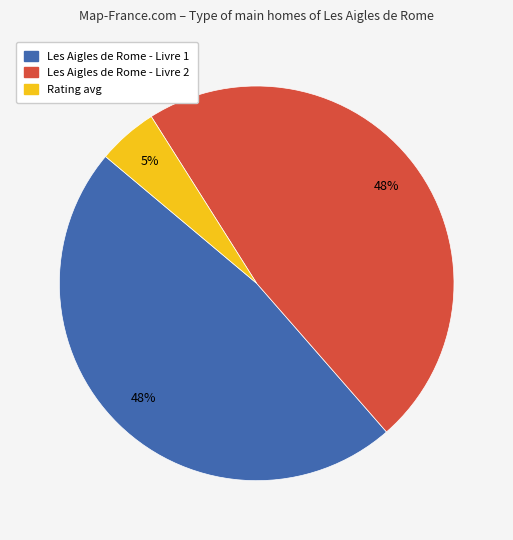

True or false: Les Aigles de Rome - Livre 1 accounts for 48% of the total.

True